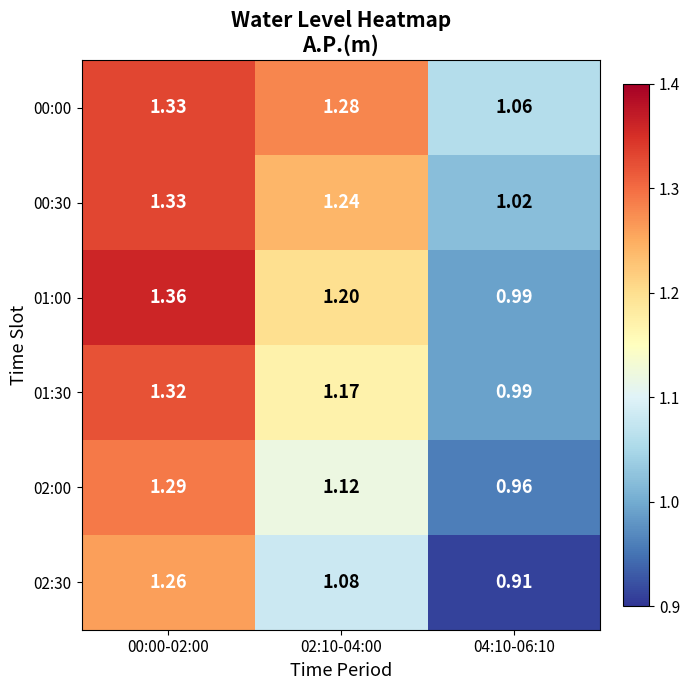

Is the value of 02:00 at 00:00-02:00 greater than the value of 00:30 at 02:10-04:00?

Yes